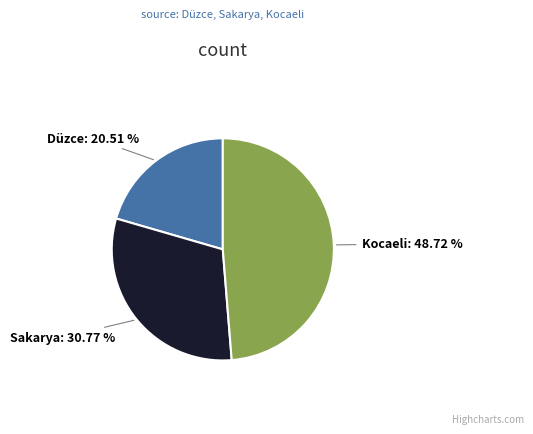

The Kocaeli slice represents 61% of the pie. True or false?

False